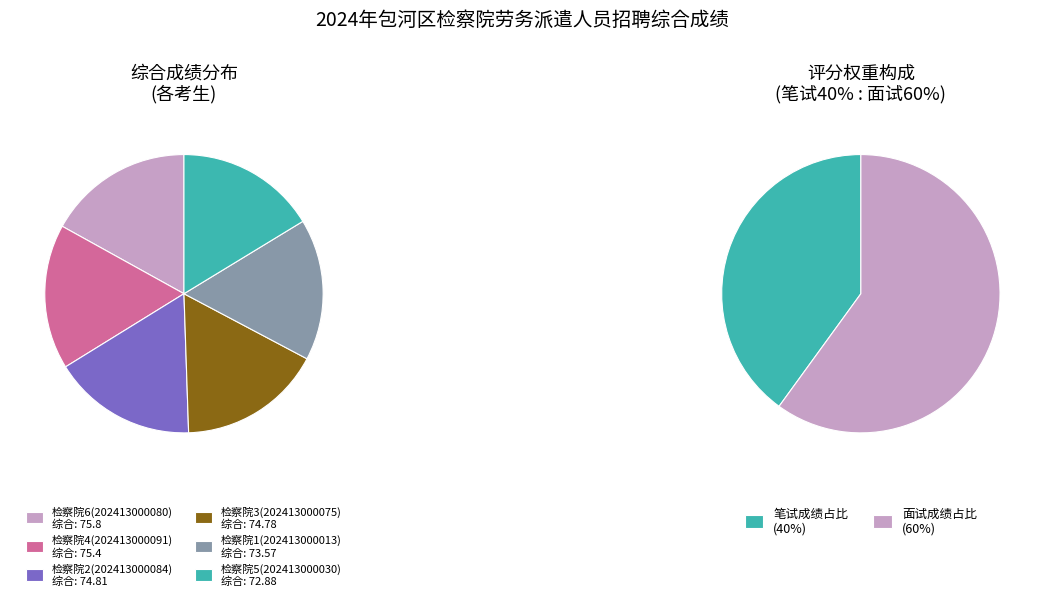

How much of the chart is everything except 202413000030?

83.7%